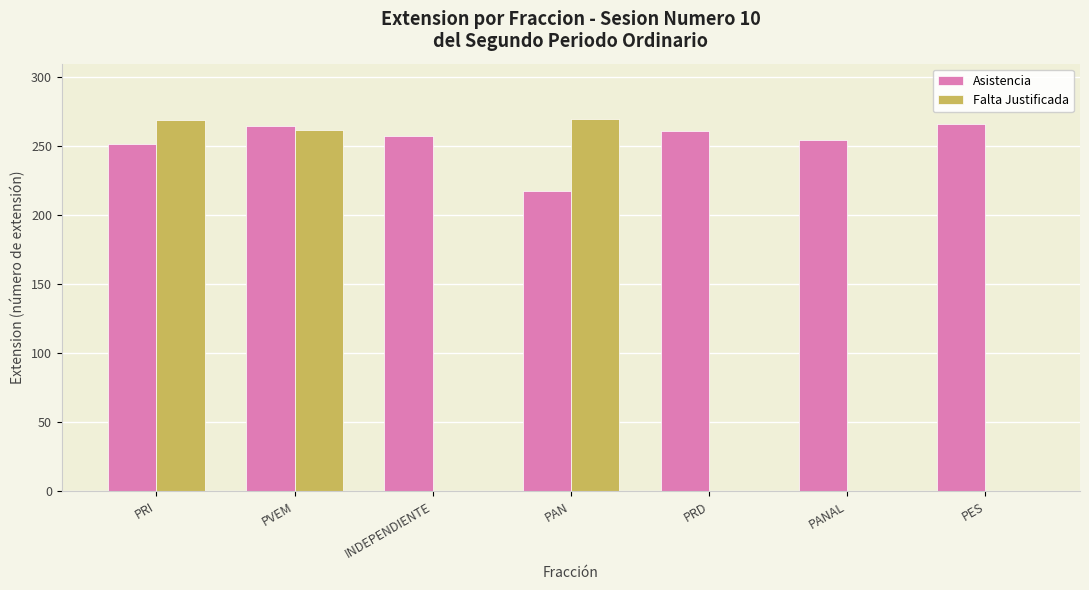

What is the highest value of the Falta Justificada series?

270.0